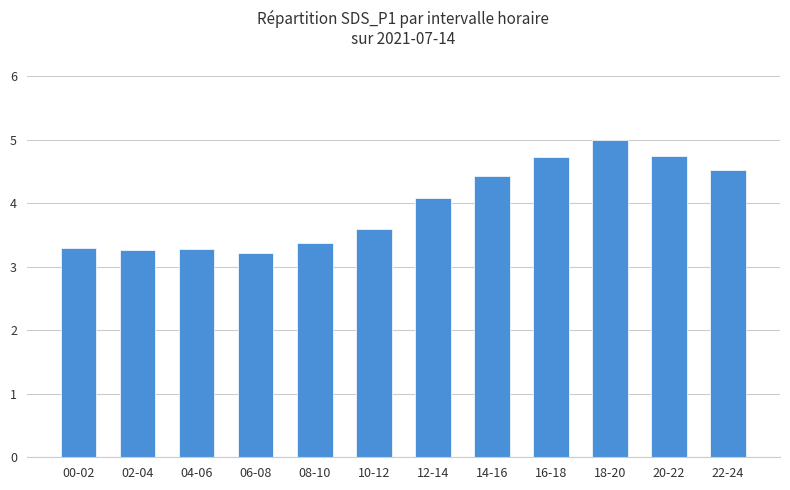

How many categories are shown in the chart?

12